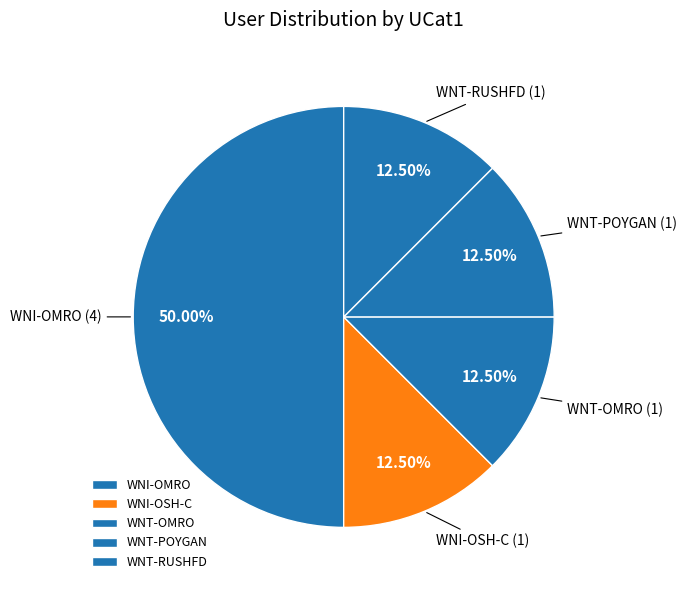

Which category has the biggest portion of the pie?

WNI-OMRO